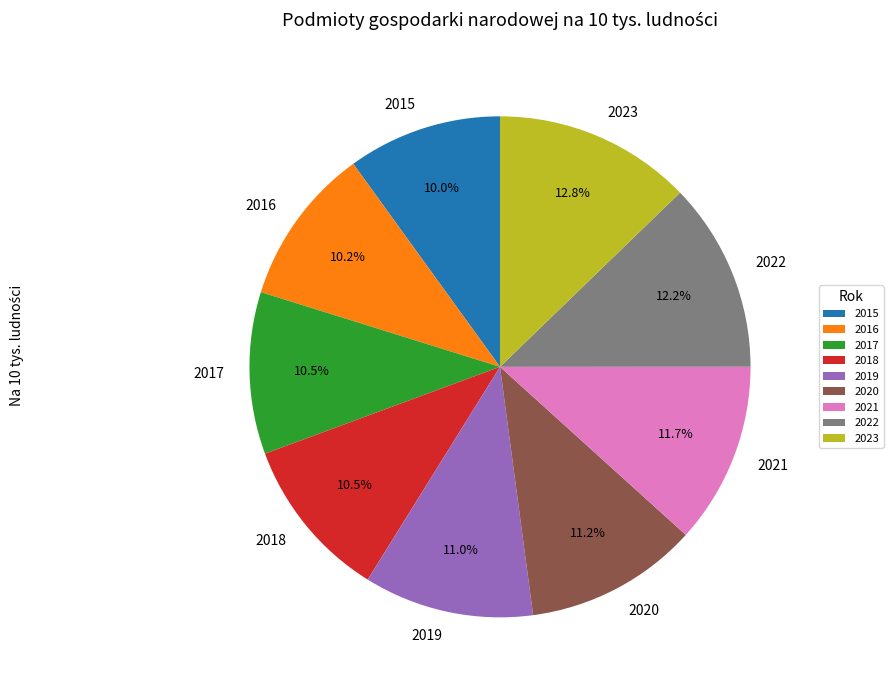

Combined, what portion of the pie is 2020 and 2023?

24.0%